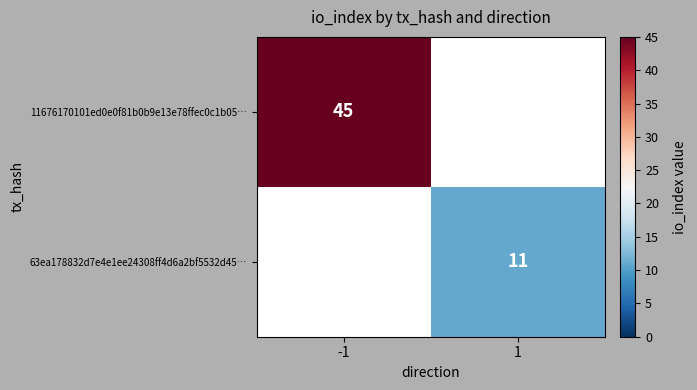

The 63ea178832d7e4e1ee24308ff4d6a2bf5532d45… series shows 11 at 1. True or false?

True